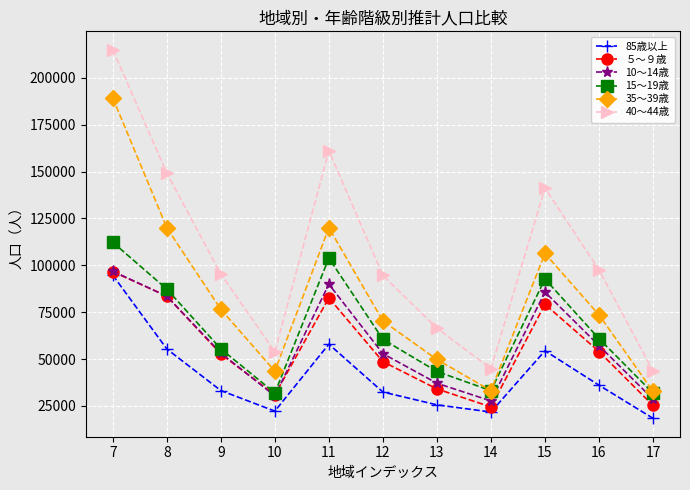

True or false: 15～19歳 has a value of 43357 at 13.

True